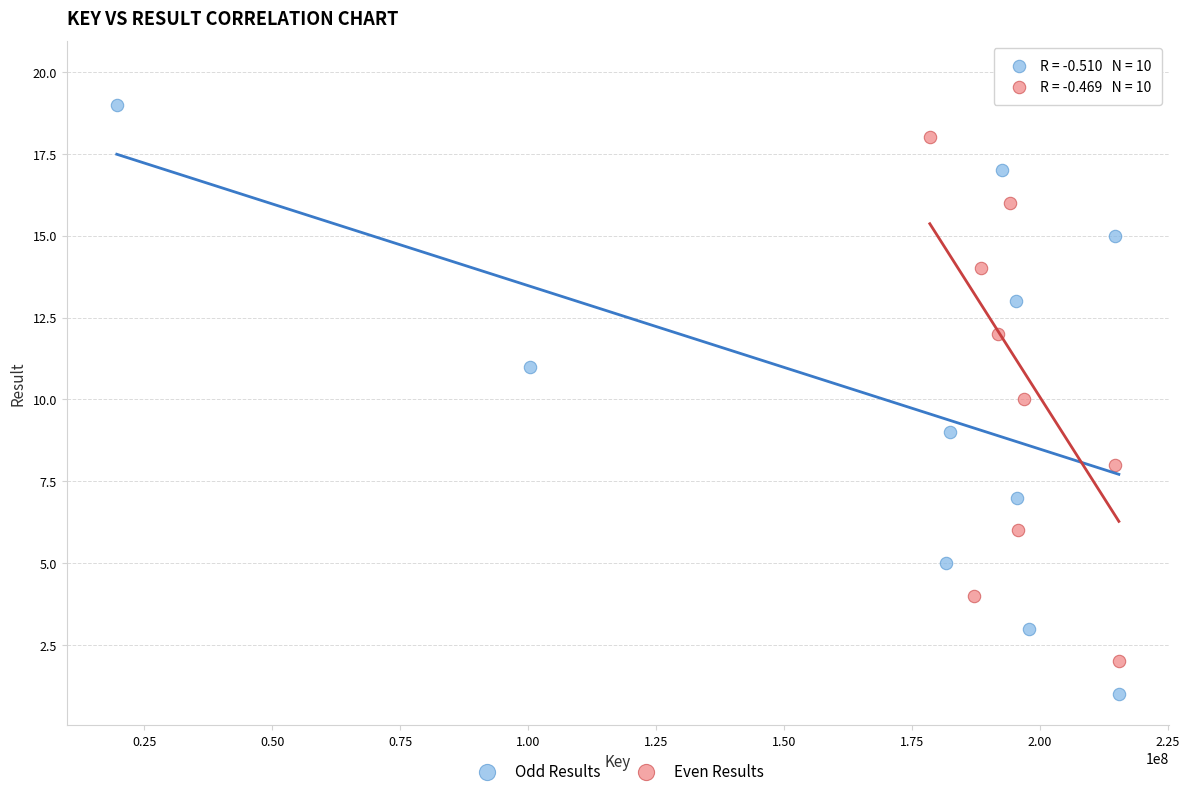

Which series contains the lowest Y value?

Odd Results